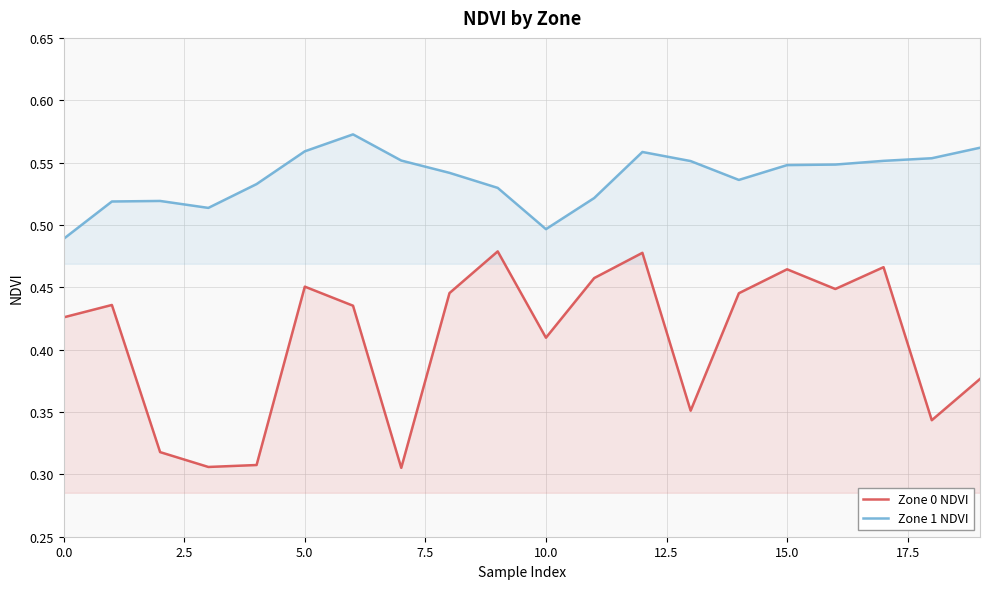

True or false: Zone 0 NDVI and Zone 1 NDVI cross at least once.

False